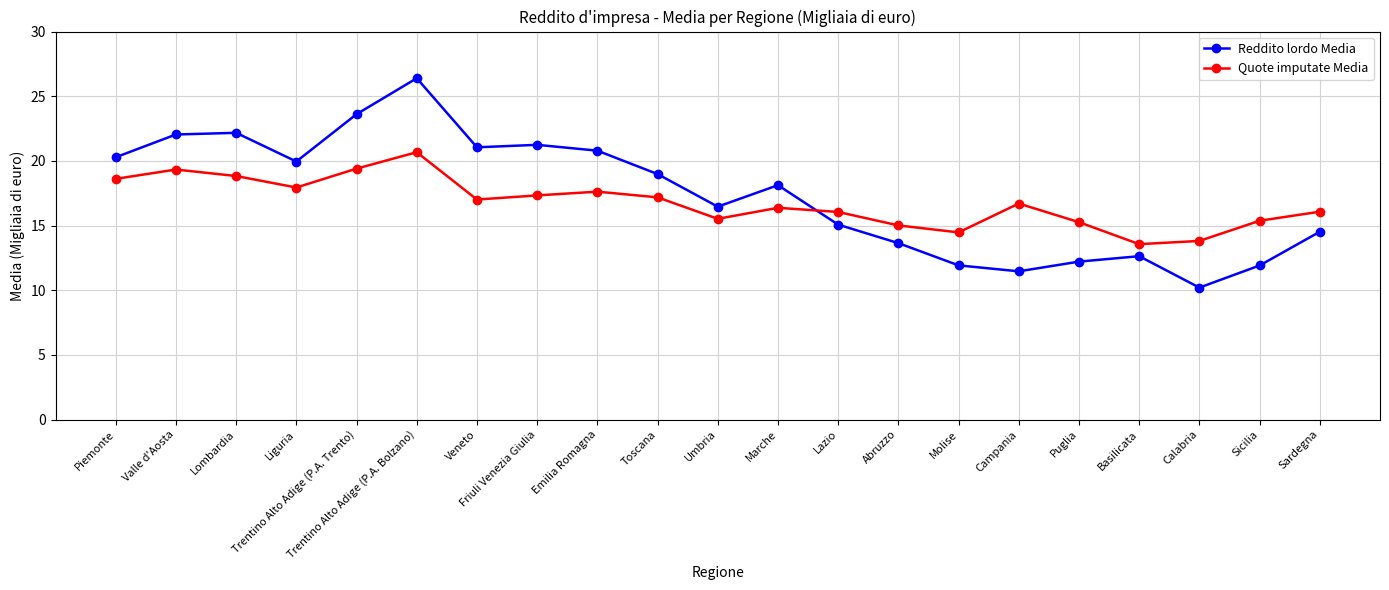

At which category is the sum across all series the highest?

Trentino Alto Adige (P.A. Bolzano)